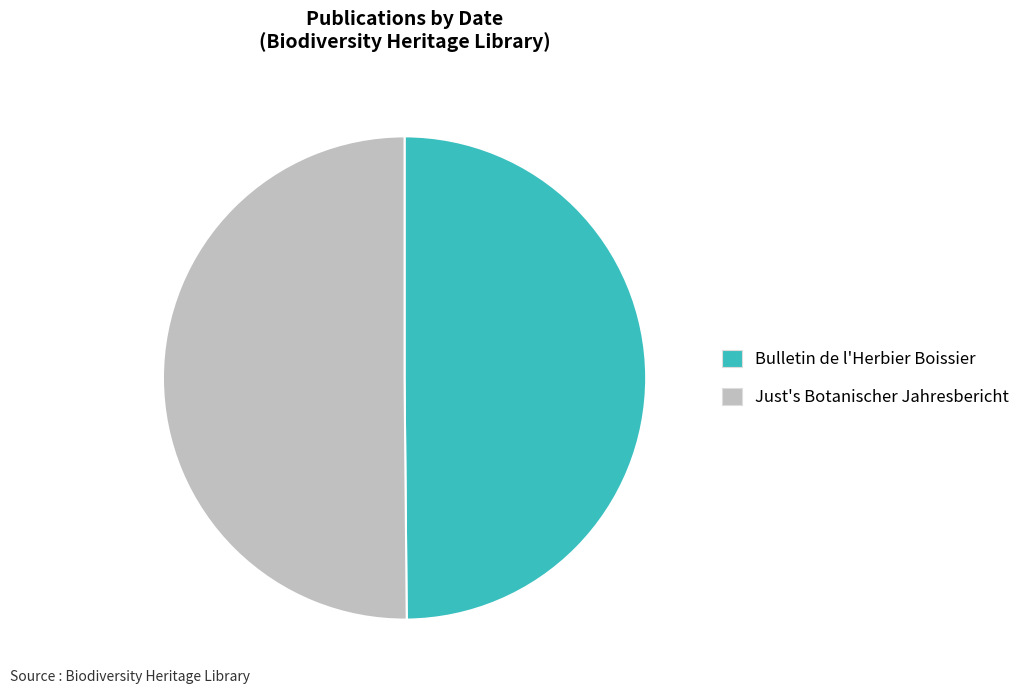

True or false: Just's Botanischer Jahresbericht accounts for 61% of the total.

False